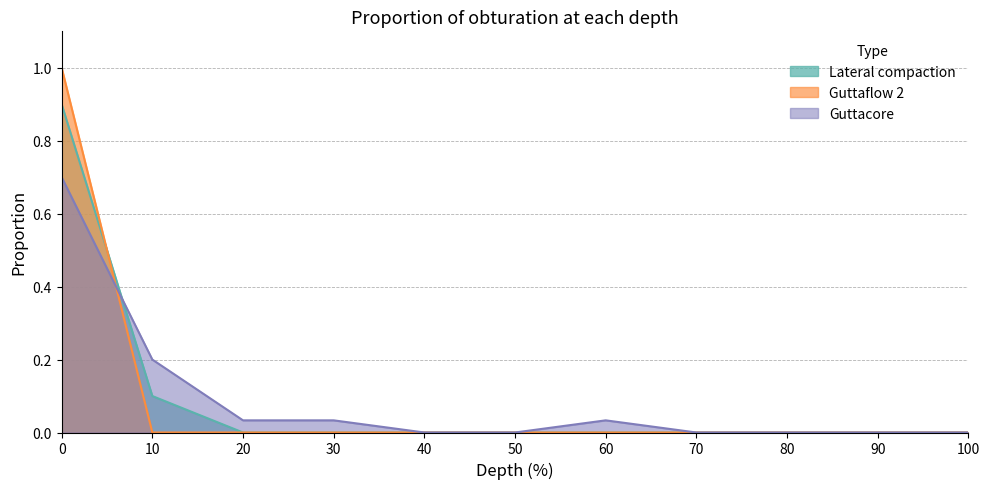

What are all the series names shown in the legend?

Lateral compaction, Guttaflow 2, Guttacore